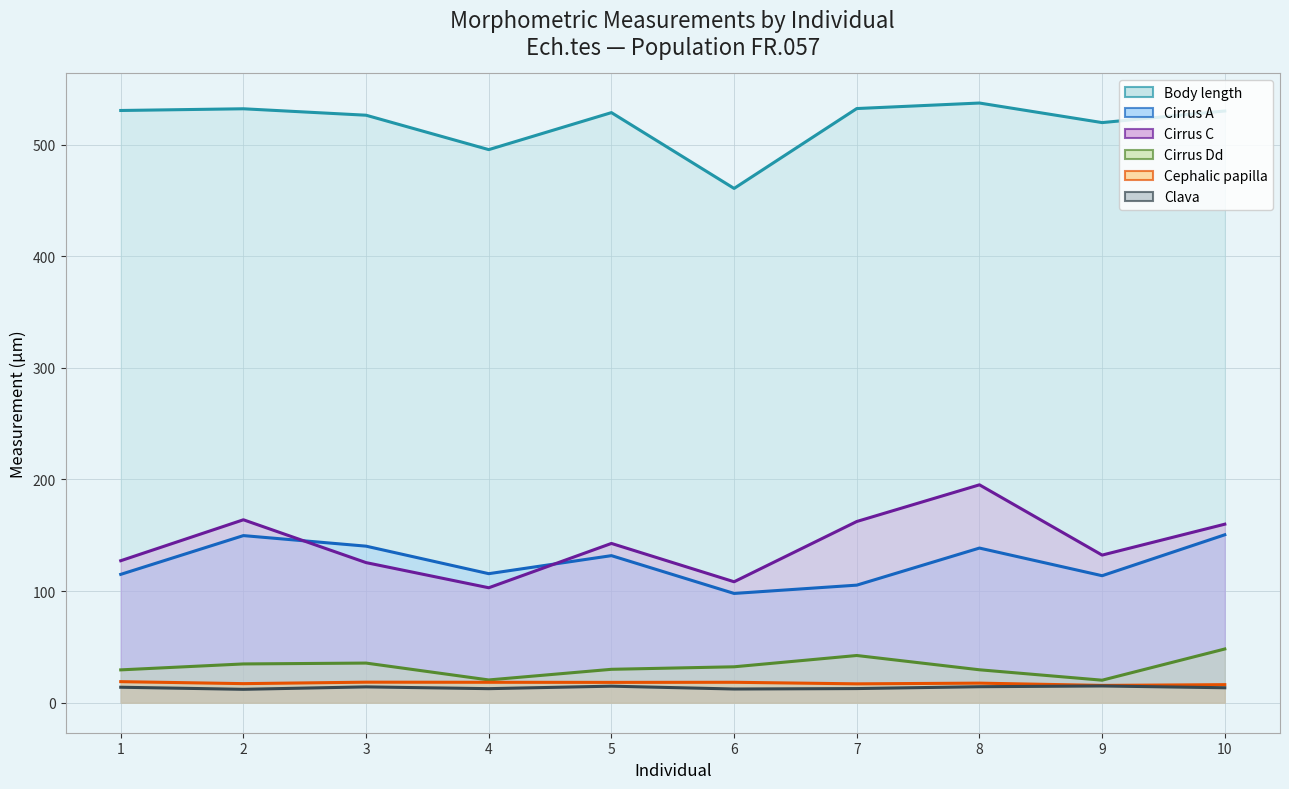

What is the lowest value of the Clava series?

12.0